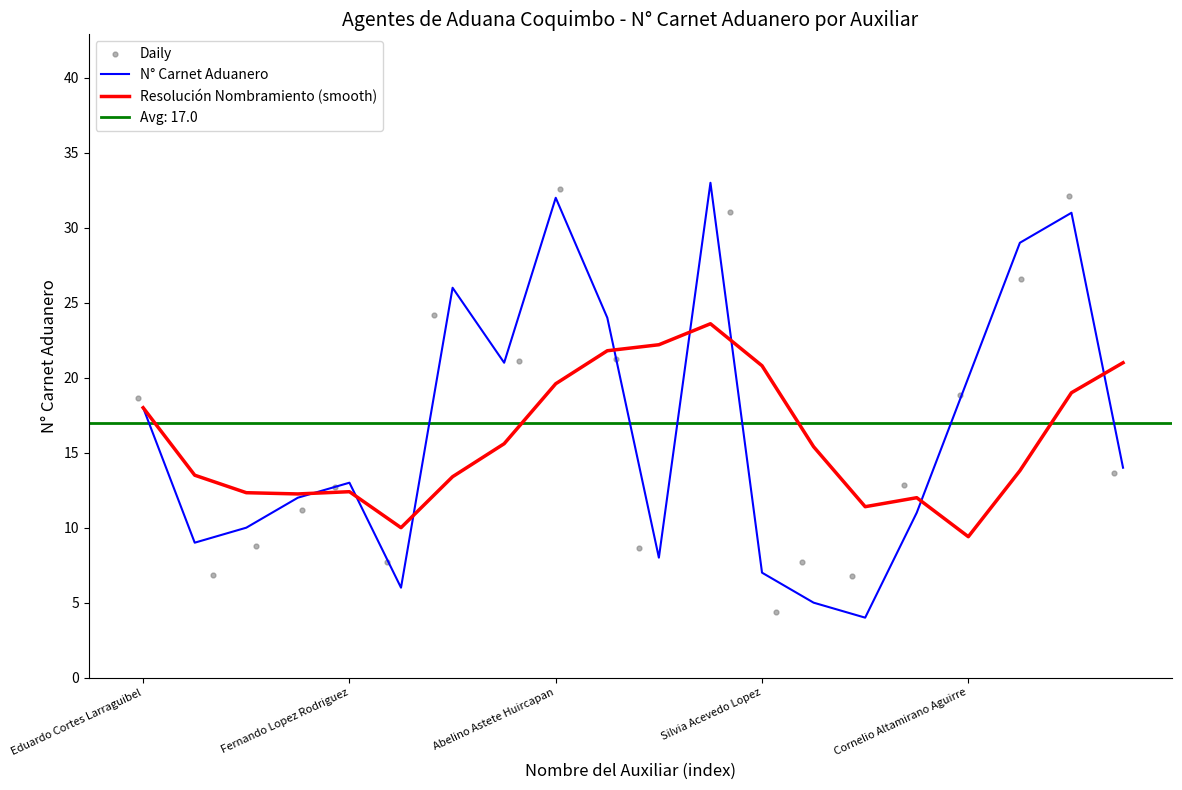

Which series contains the highest Y value?

N° Carnet Aduanero